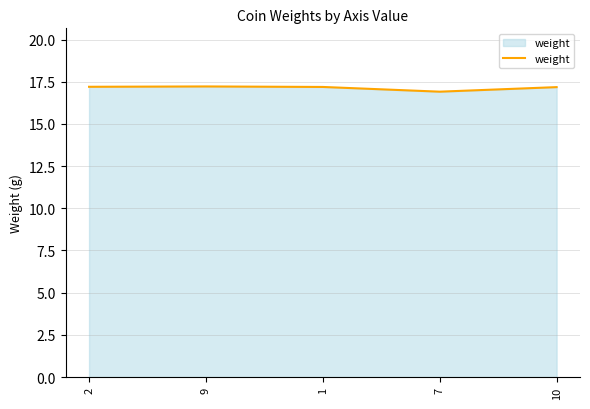

The chart shows a value of 17.2 at 2. True or false?

True